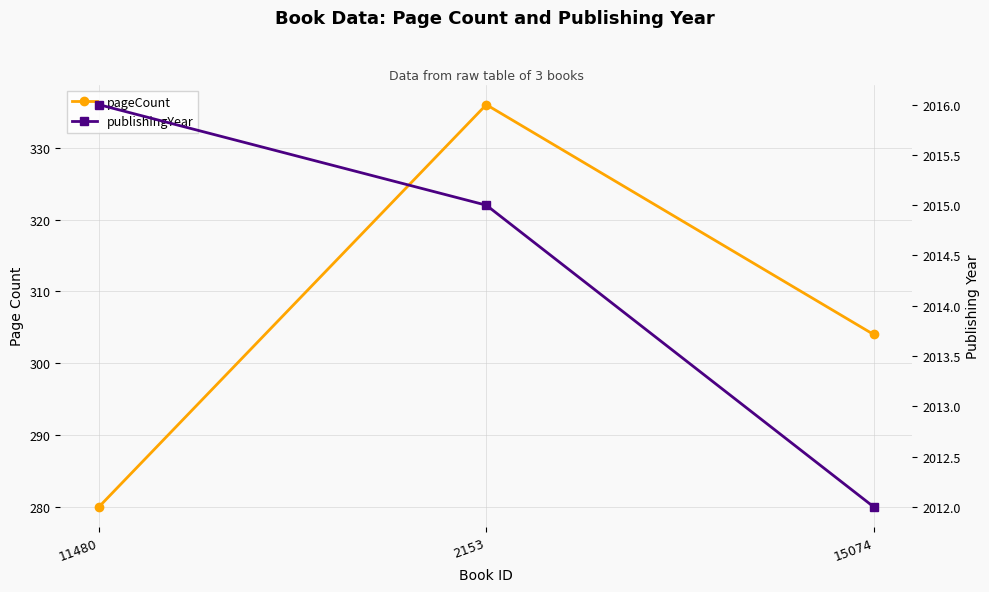

What are all the series names shown in the legend?

pageCount, publishingYear